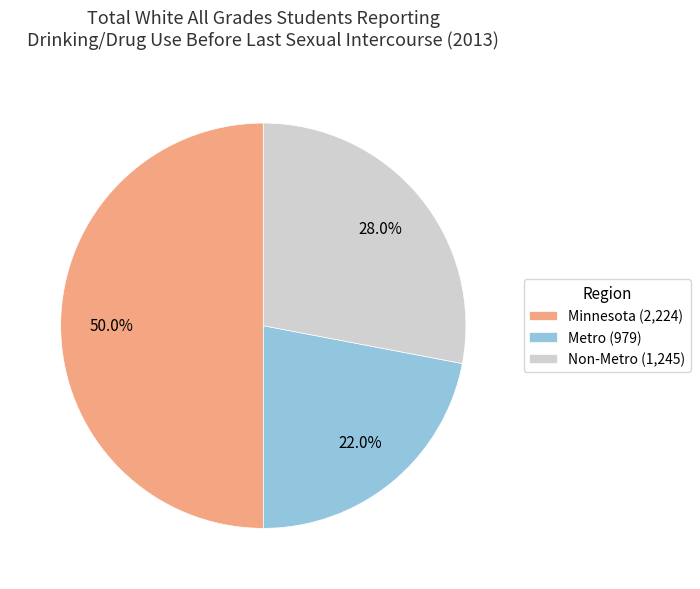

Approximately how many times larger is the value at Minnesota compared to Non-Metro?

1.8